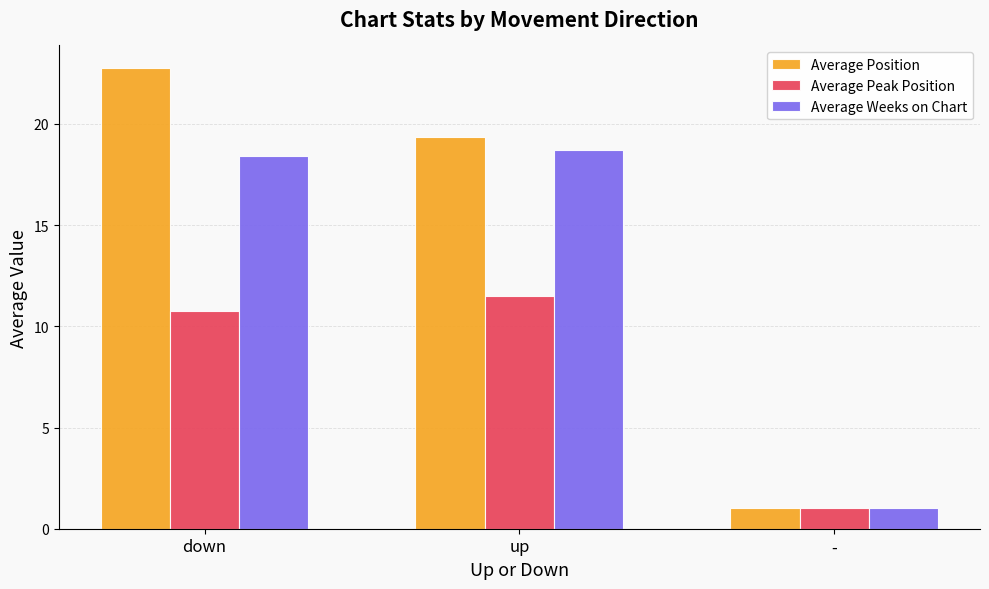

Where is Average Weeks on Chart nearest to the value 9?

-